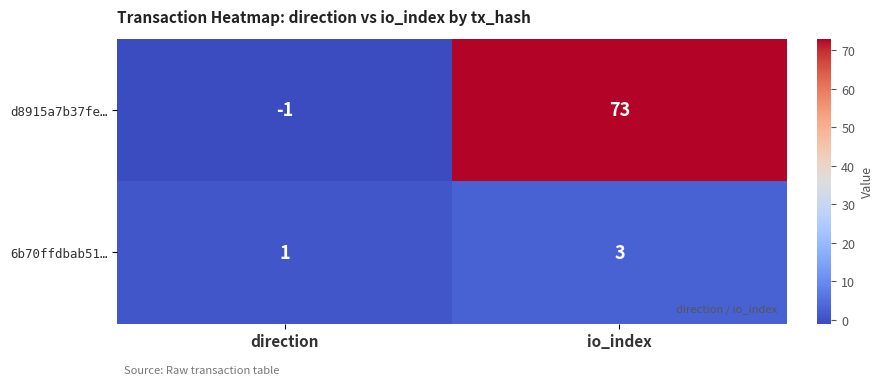

The 6b70ffdbab51… series shows 1 at io_index. True or false?

False